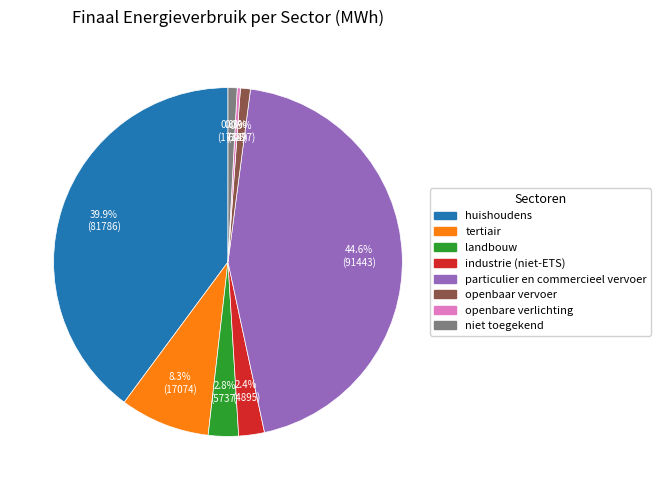

Which slice is the smallest?

openbare verlichting